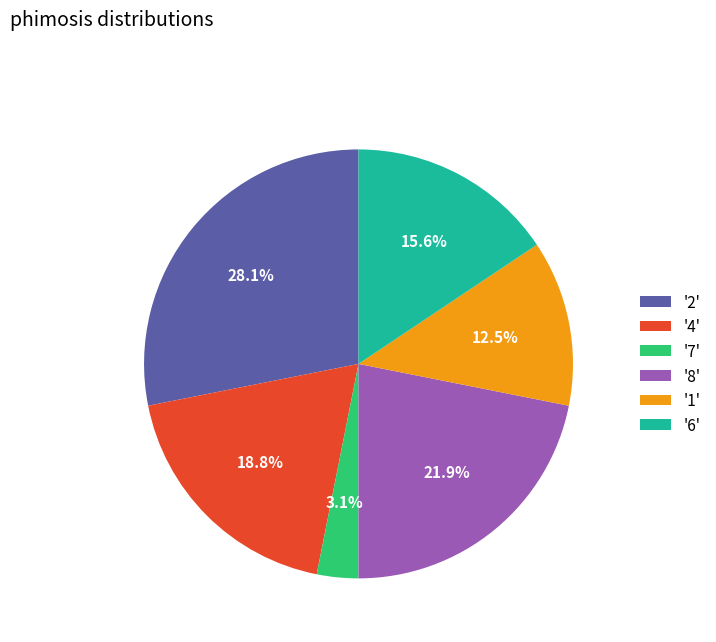

Between '4' and '1', which is larger?

'4'